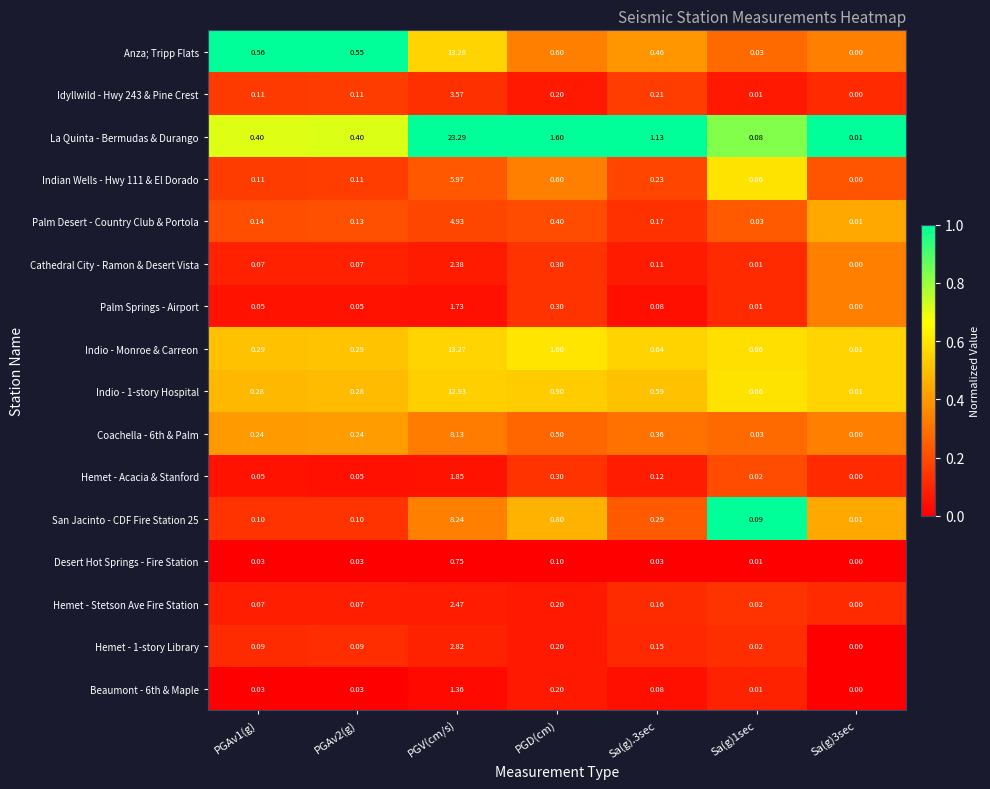

Which series has the widest spread of values?

La Quinta - Bermudas & Durango